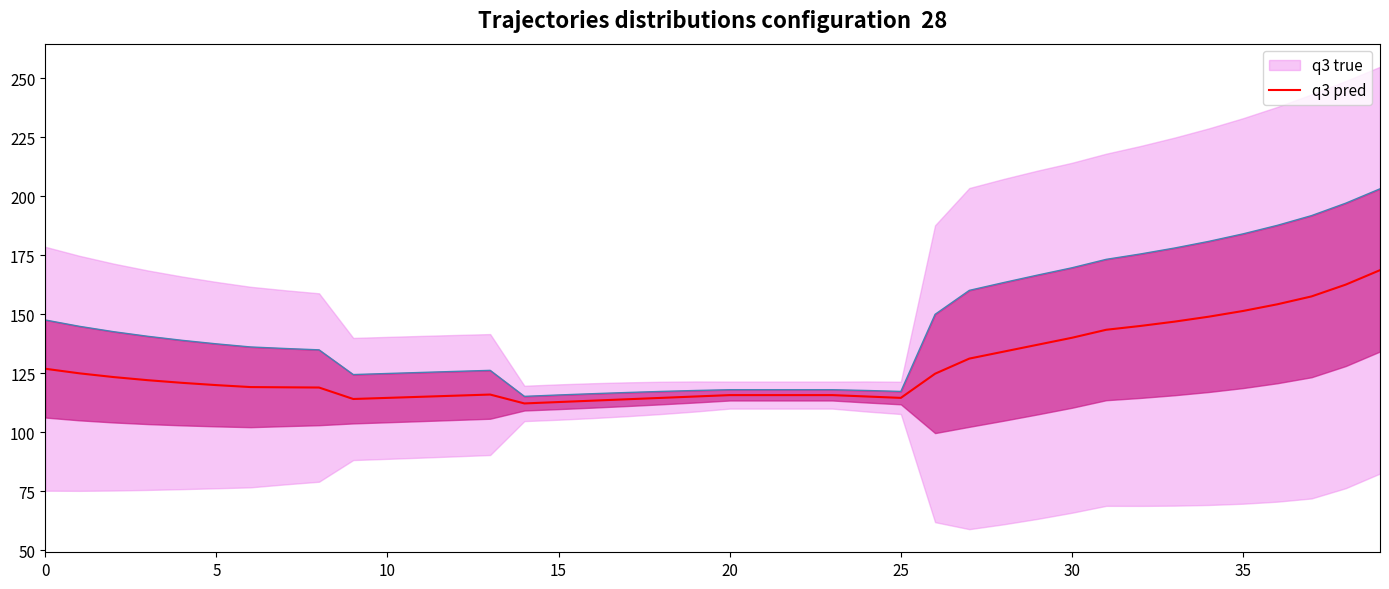

Reading left to right, what are all the values shown in this chart?

126.8	124.9	123.3	122.0	120.9	119.9	119.1	119.0	118.9	114.0	114.5	115.0	115.4	115.9	112.2	112.7	113.3	113.9	114.5	115.1	115.7	115.7	115.7	115.7	115.1	114.5	124.7	131.1	134.1	137.0	140.0	143.4	145.0	146.8	148.9	151.3	154.2	157.5	162.5	168.6